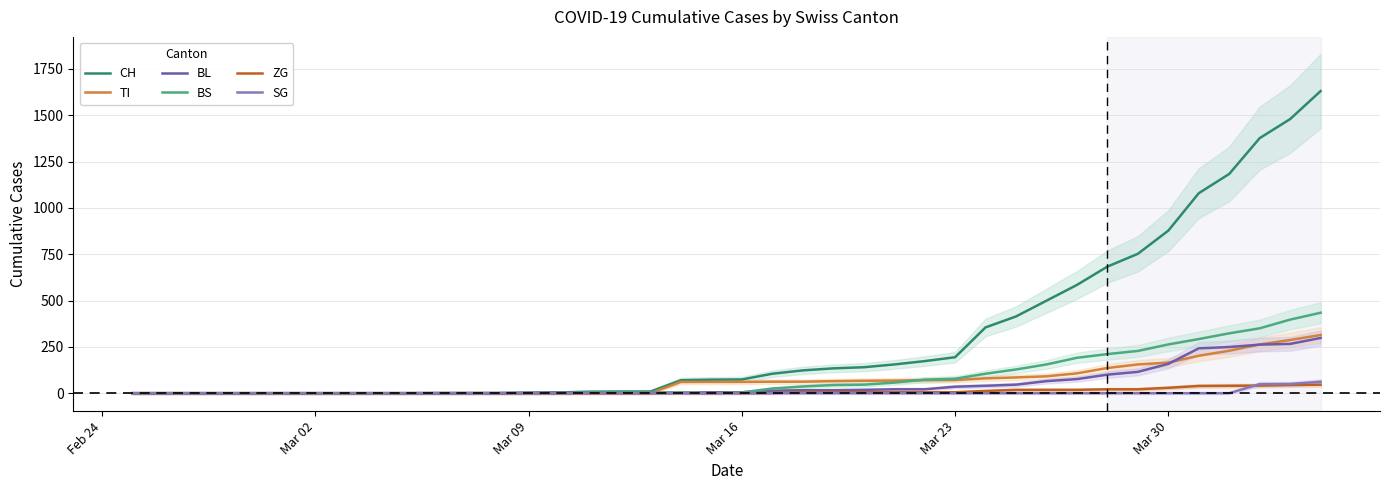

What is the difference between the maximum and second lowest values in the SG series?

62